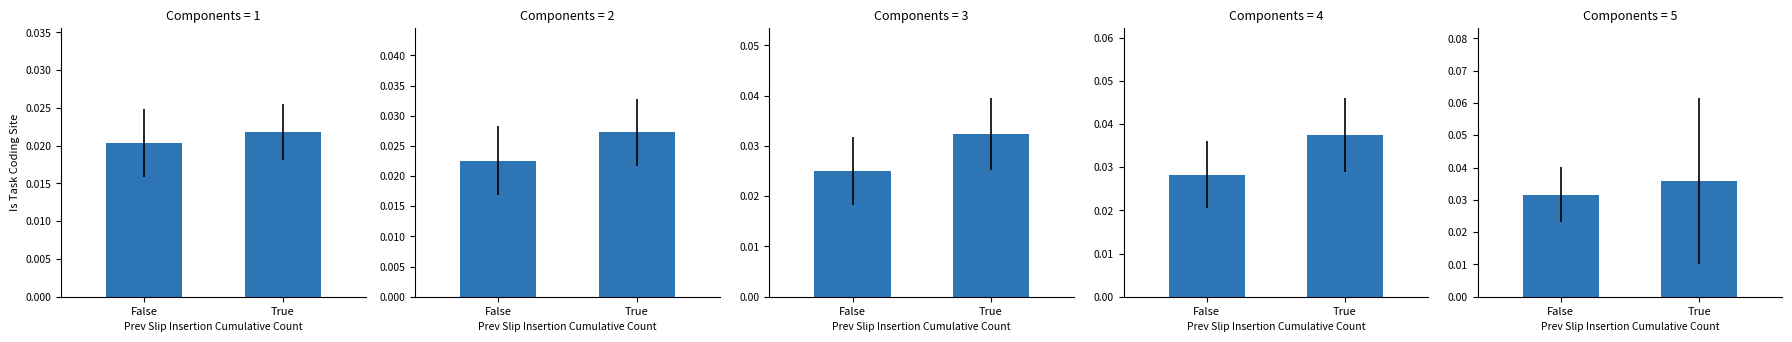

Which has a higher value, True or False?

True